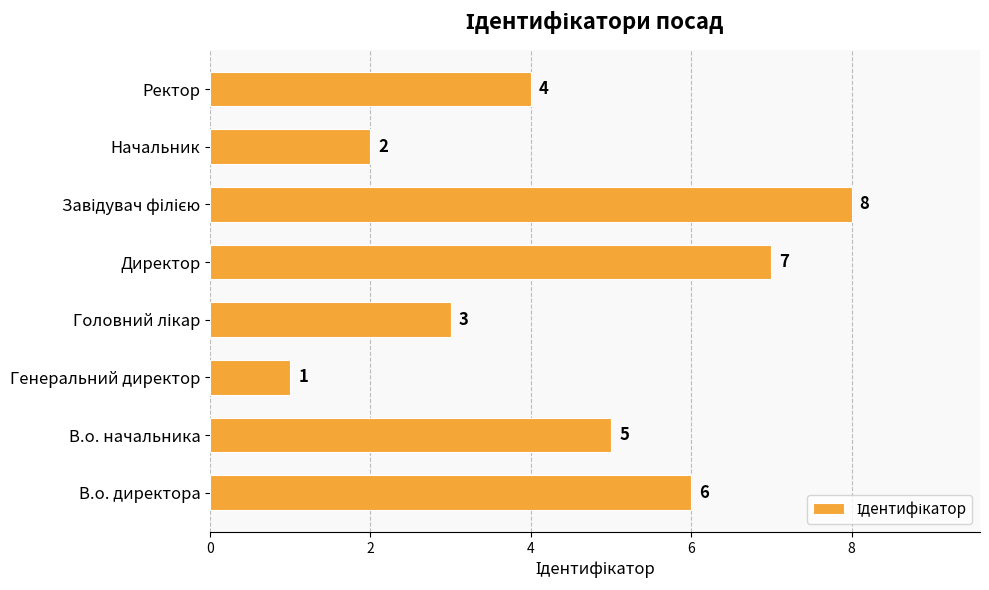

What is the sum of all values?

36